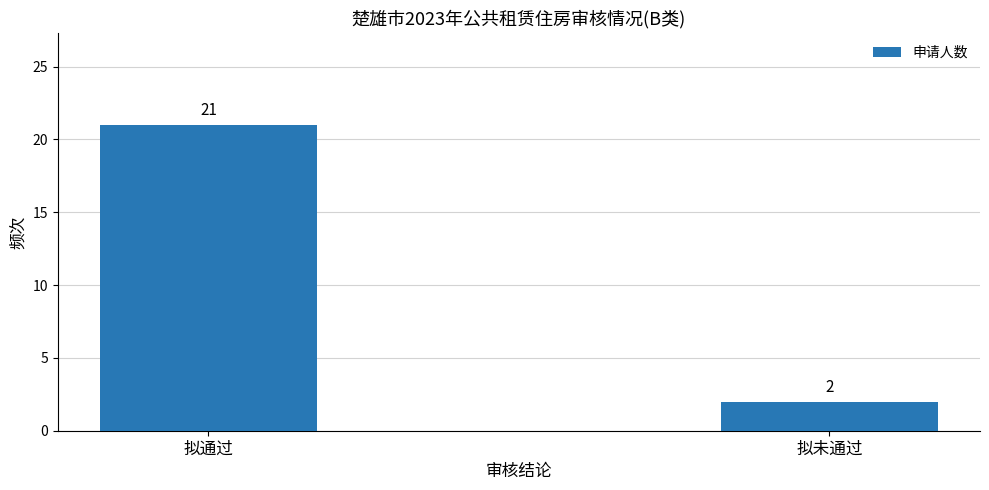

Reading left to right, transcribe all the data shown in this chart.

21	2